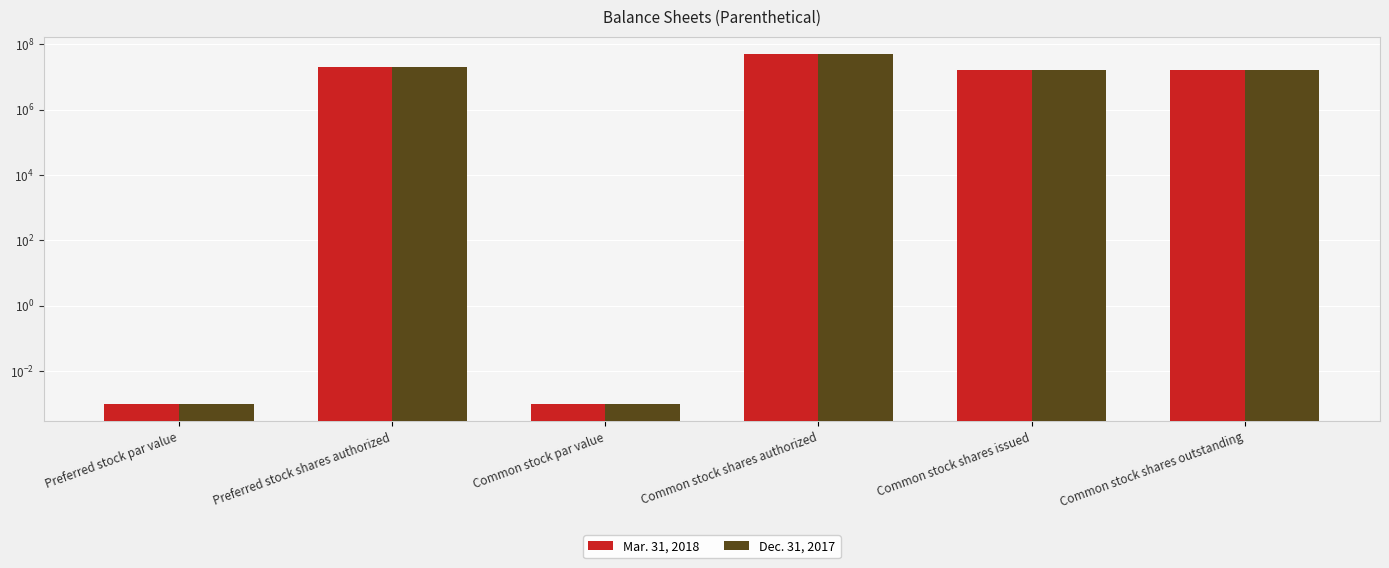

What is the difference between the Dec. 31, 2017 values at Preferred stock shares authorized and Common stock par value?

20000000.0